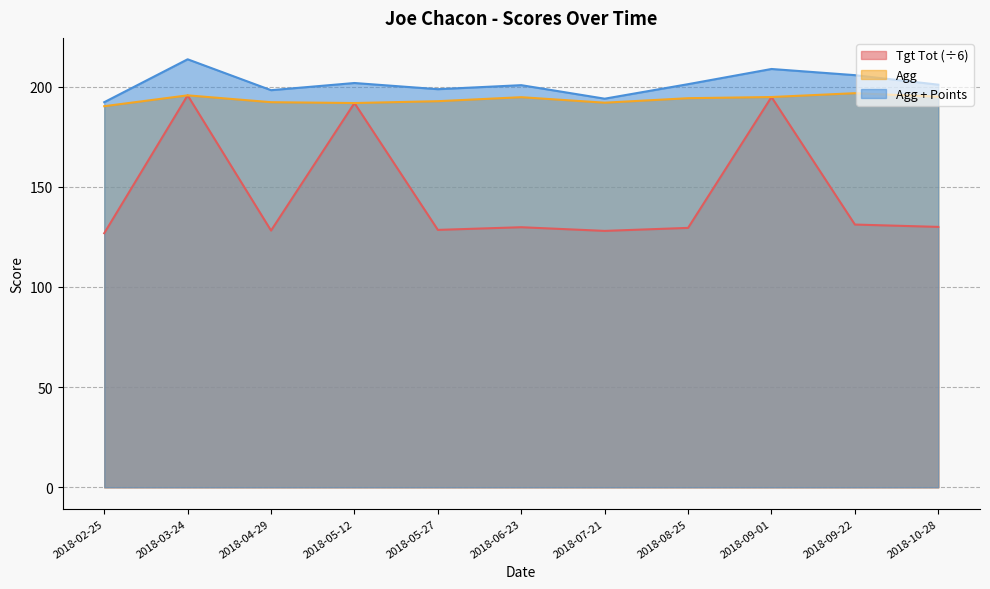

What is the total value across all series at 2018-10-28?

526.0